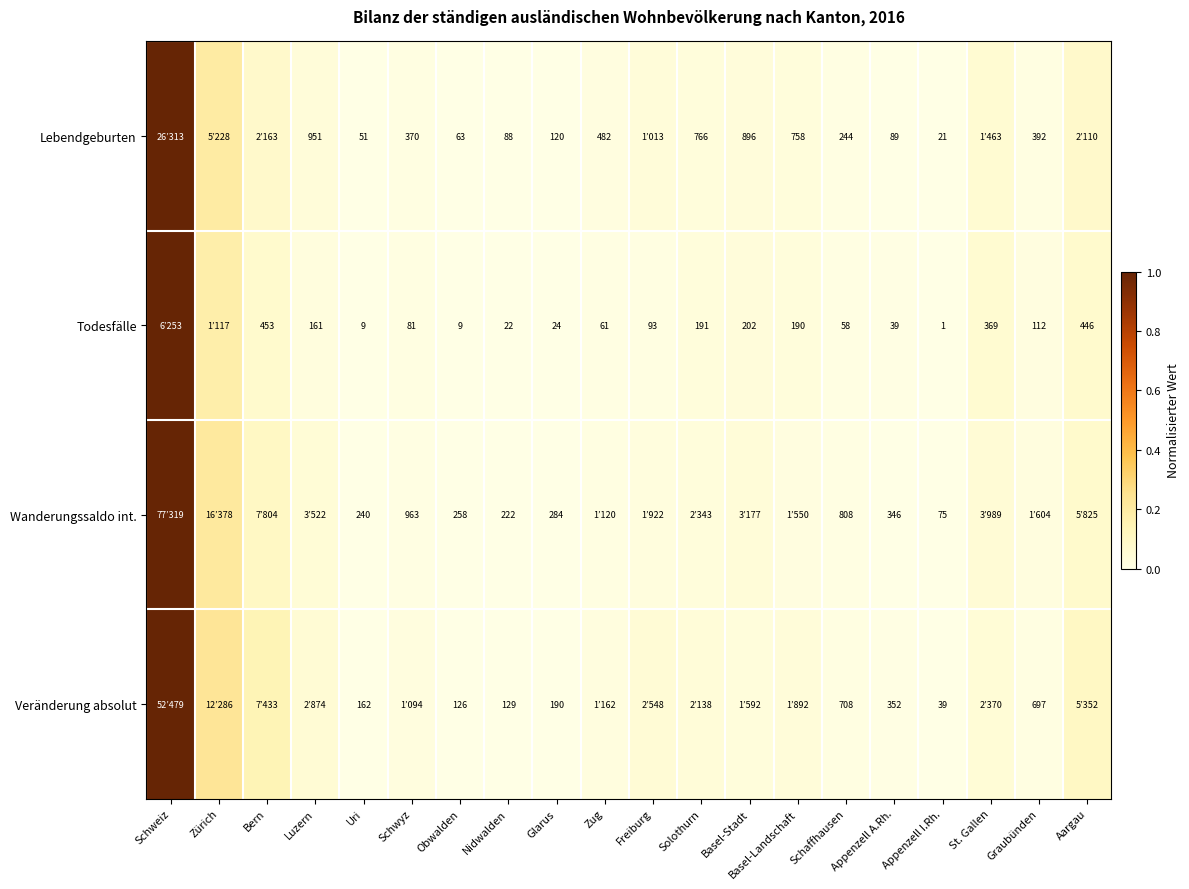

Is the value of Lebendgeburten at Glarus greater than the value of Todesfälle at St. Gallen?

No